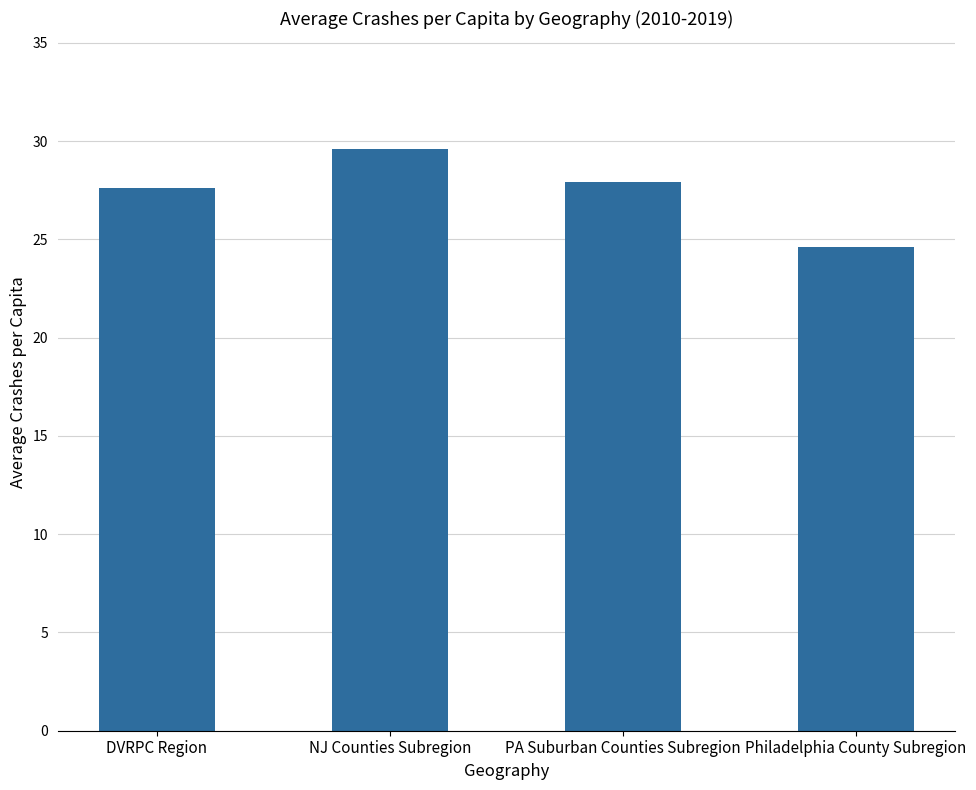

Rank the categories by value from highest to lowest.

NJ Counties Subregion, PA Suburban Counties Subregion, DVRPC Region, Philadelphia County Subregion